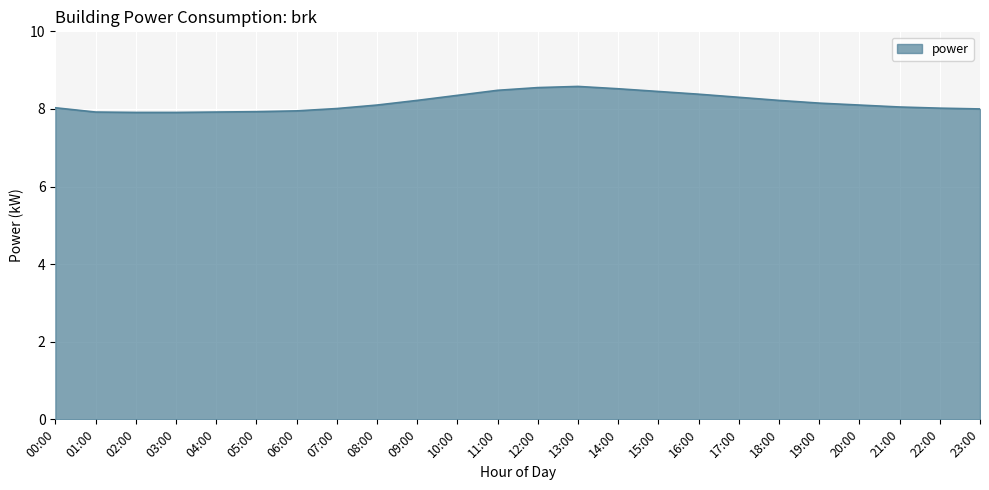

Does the chart display data point markers on the line(s)?

No